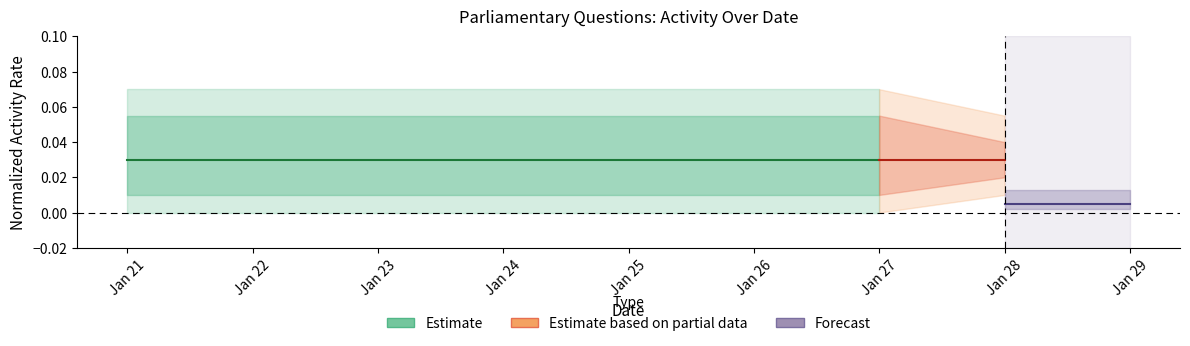

Which series changed the most between Jan 21 and Jan 22?

Estimate